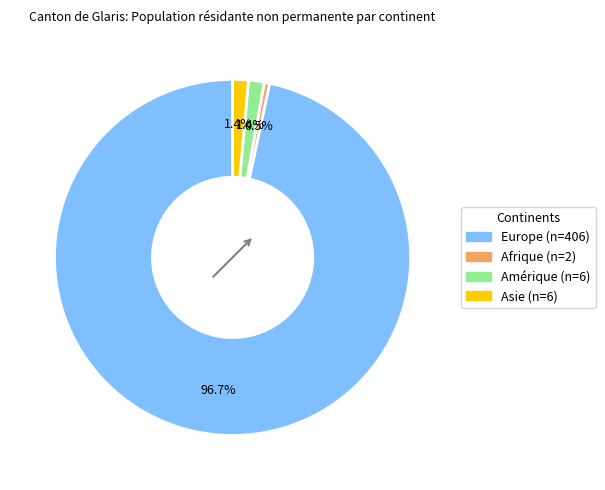

Is there any slice that represents more than half of the pie?

Yes